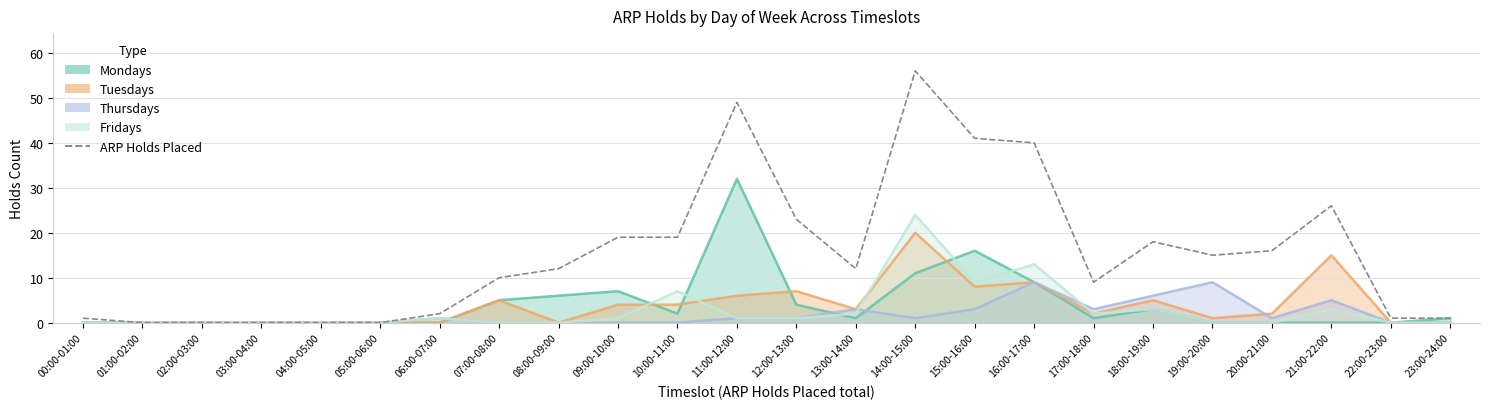

Where does the data first go above 12?

09:00-10:00